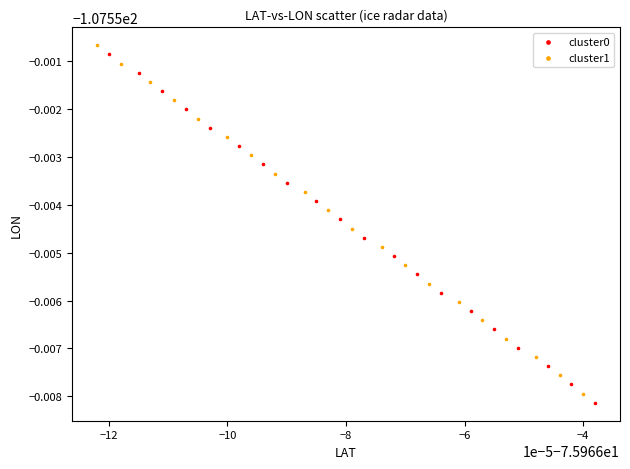

What are all the series names shown in the legend?

cluster0, cluster1